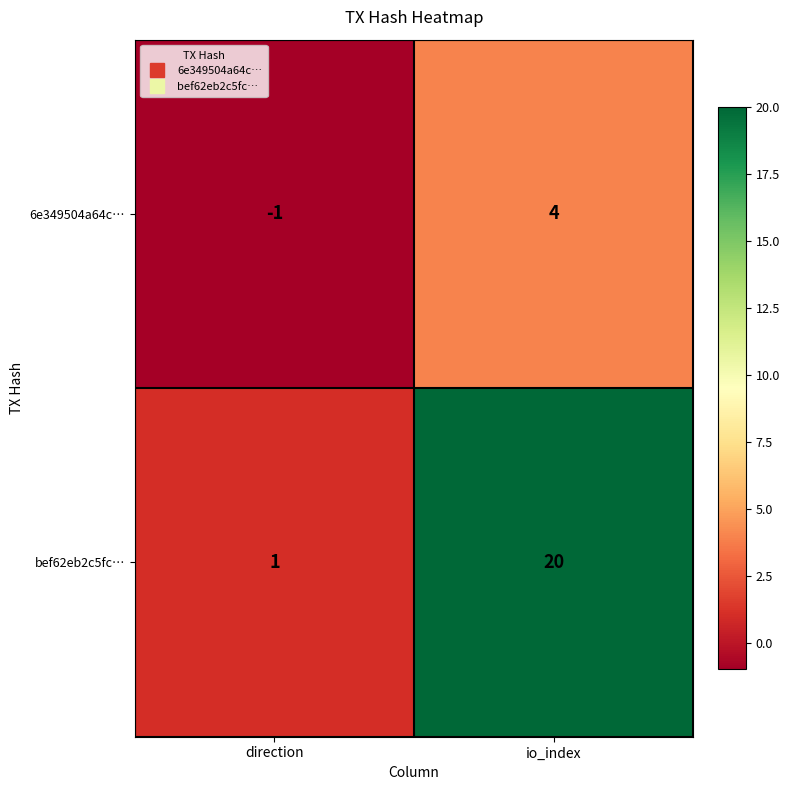

What is the sum of all bef62eb2c5fc… values?

21